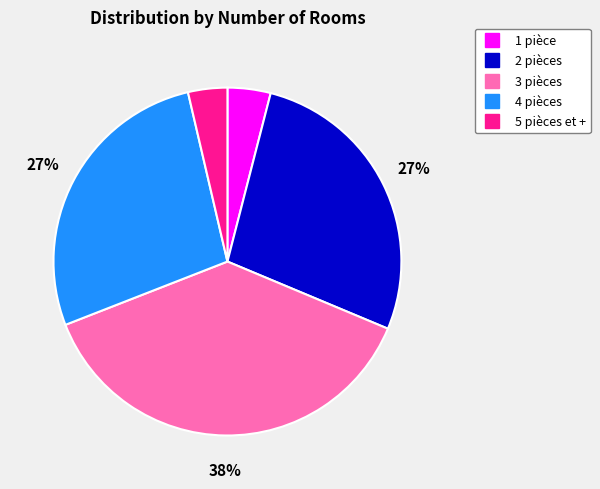

Which has a higher value, 3 pièces or 5 pièces et +?

3 pièces